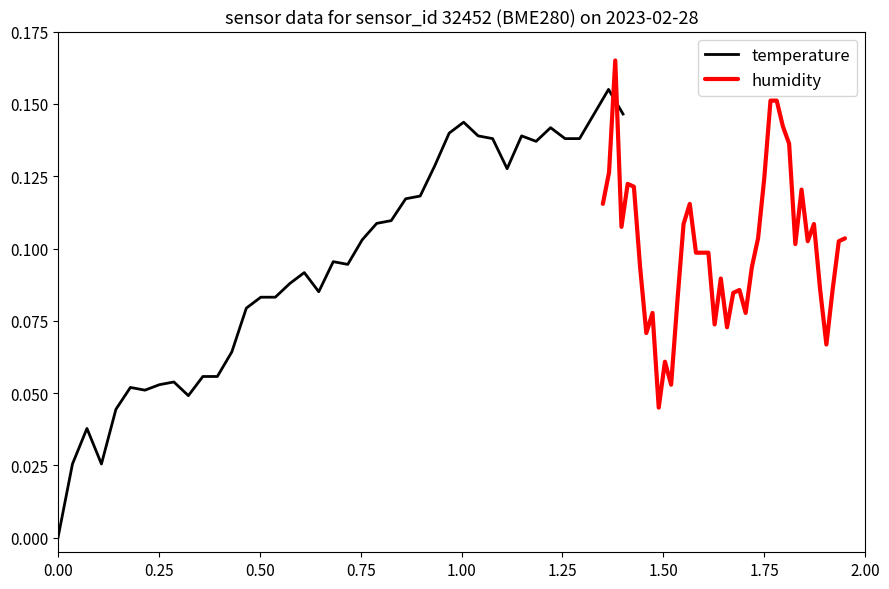

True or false: humidity has a value of 0.1 at 29.

True